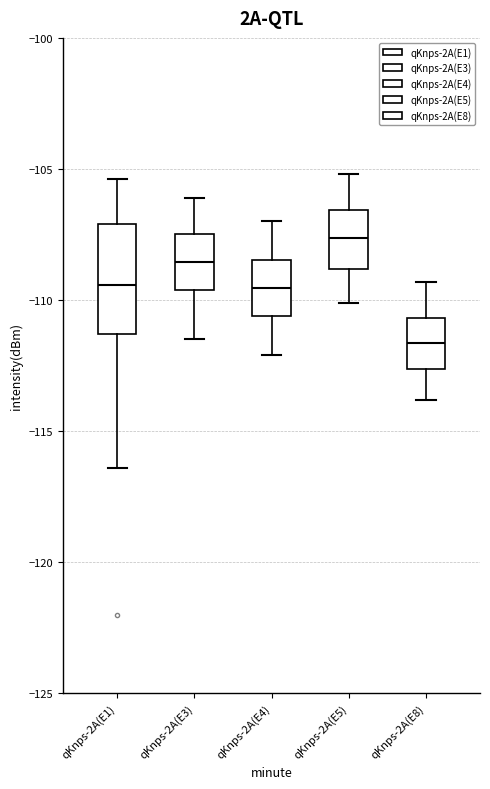

Where does the median line of the box for qKnps-2A(E1) sit on the y-axis? The values are not printed on the chart, so give them approximately, as read against the axis.

-109.5